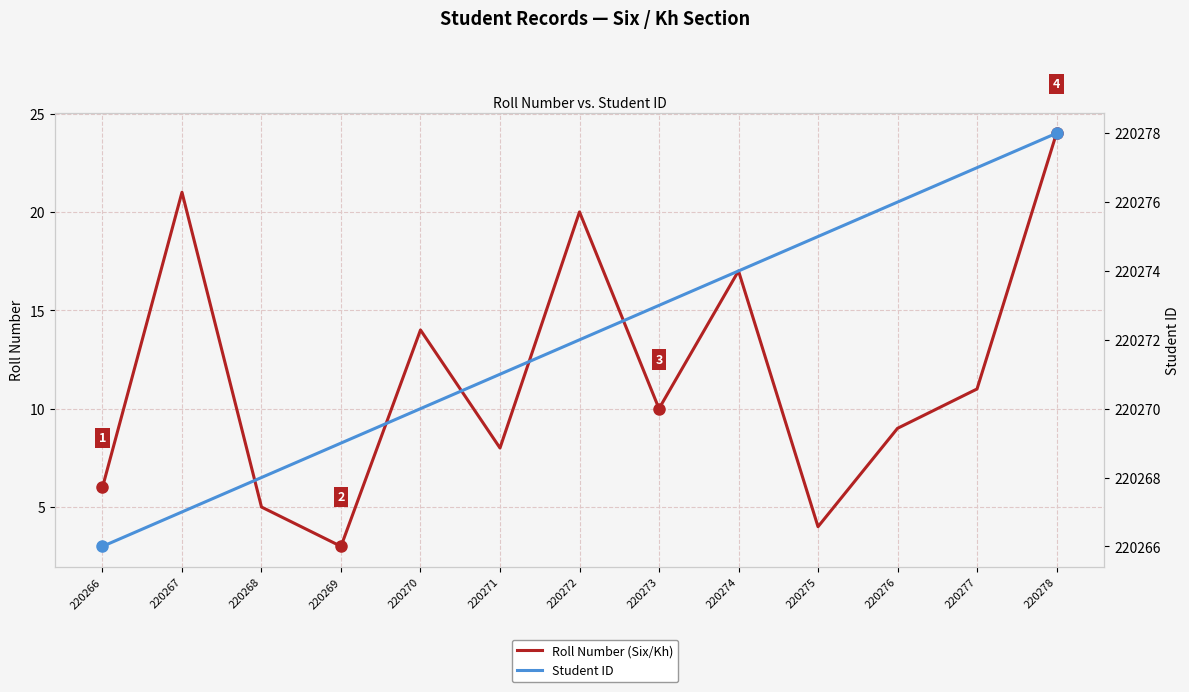

At which label does Student ID first exceed 220272?

220273